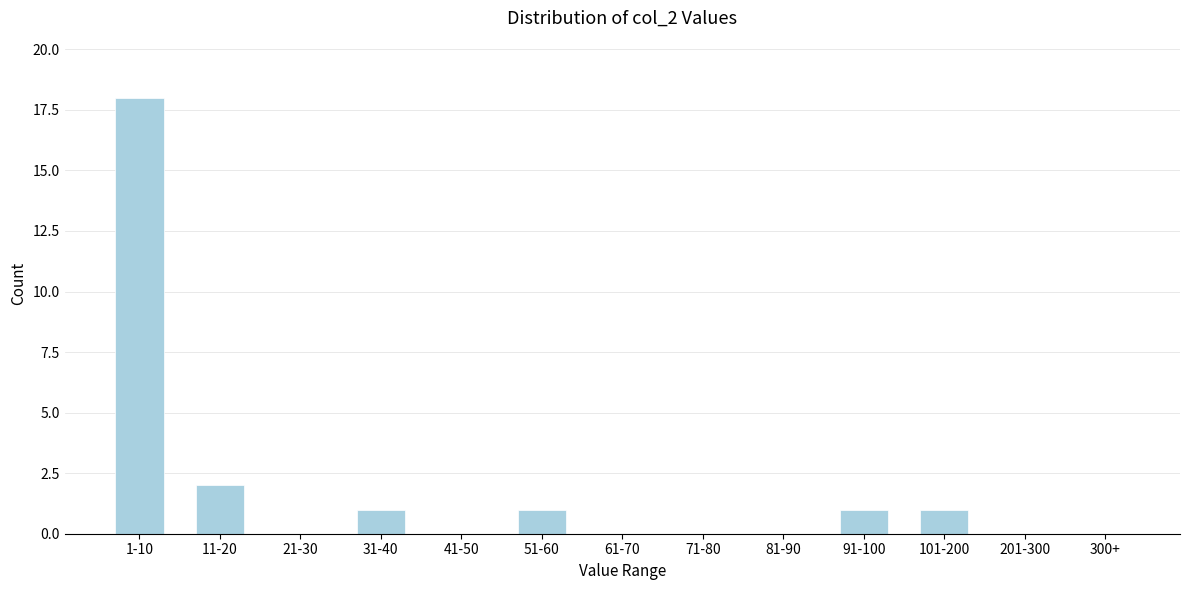

Reading left to right, extract all data points from this chart.

1-10=18	11-20=2	21-30=0	31-40=1	41-50=0	51-60=1	61-70=0	71-80=0	81-90=0	91-100=1	101-200=1	201-300=0	300+=0